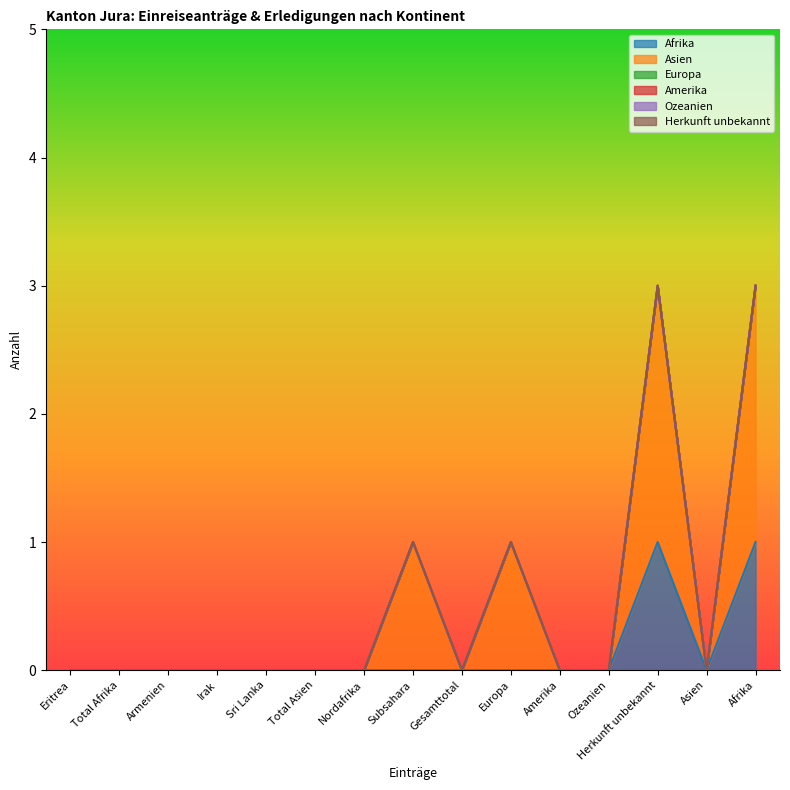

True or false: Afrika and Ozeanien cross at least once.

False